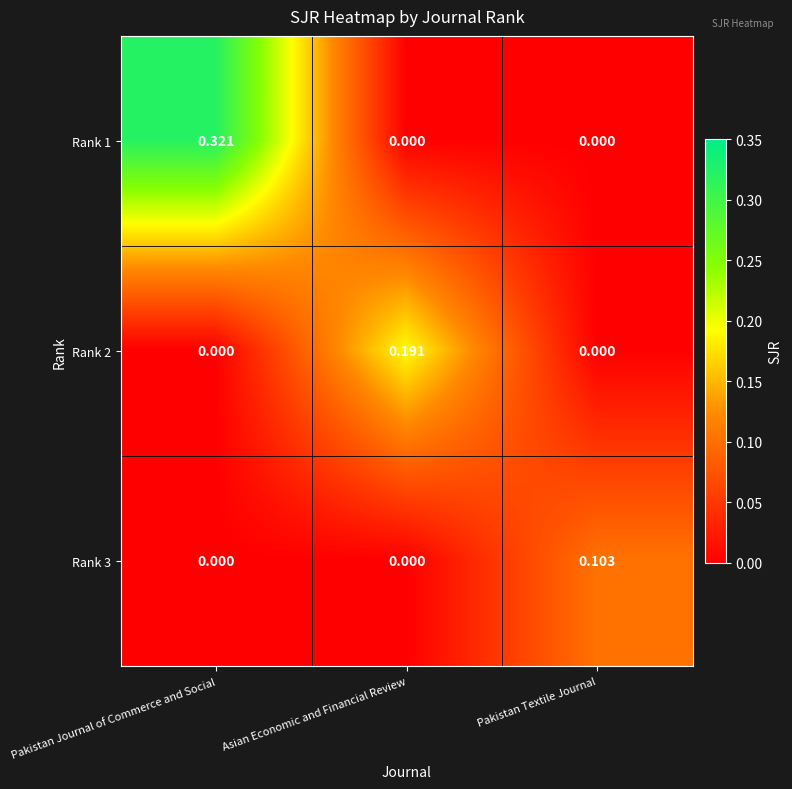

Which category has the highest value in the Rank 1 series?

Pakistan Journal of Commerce and Social